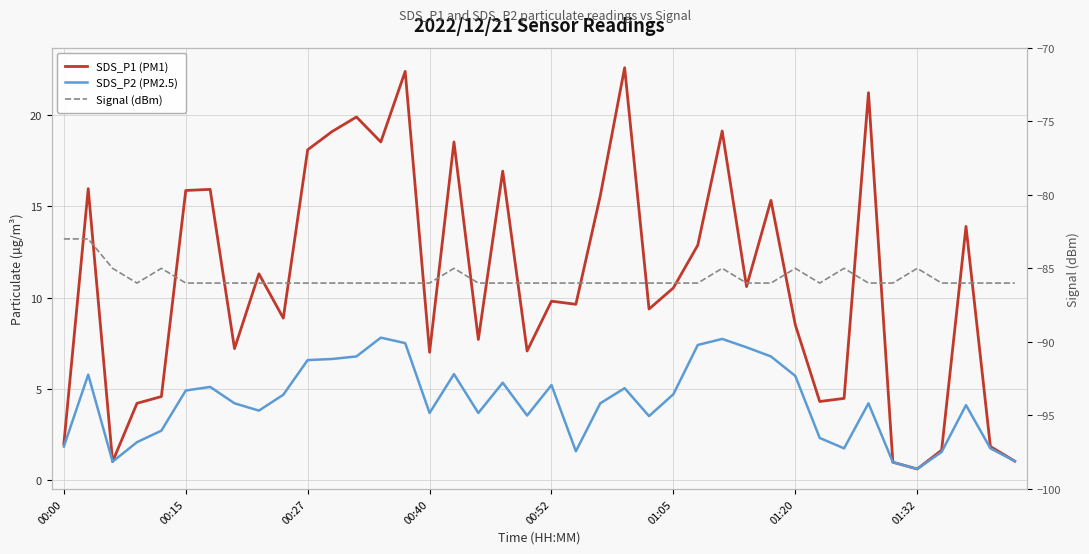

True or false: Signal (dBm) and SDS_P2 (PM2.5) cross at least once.

False